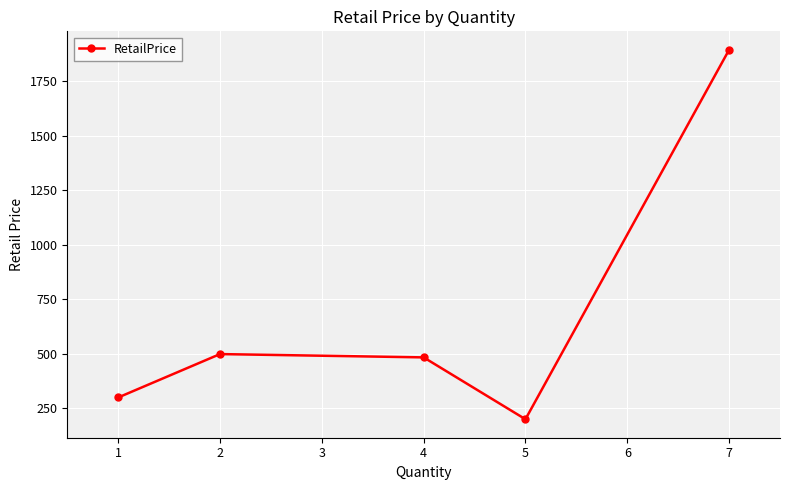

What value does the data have at 1?

299.0